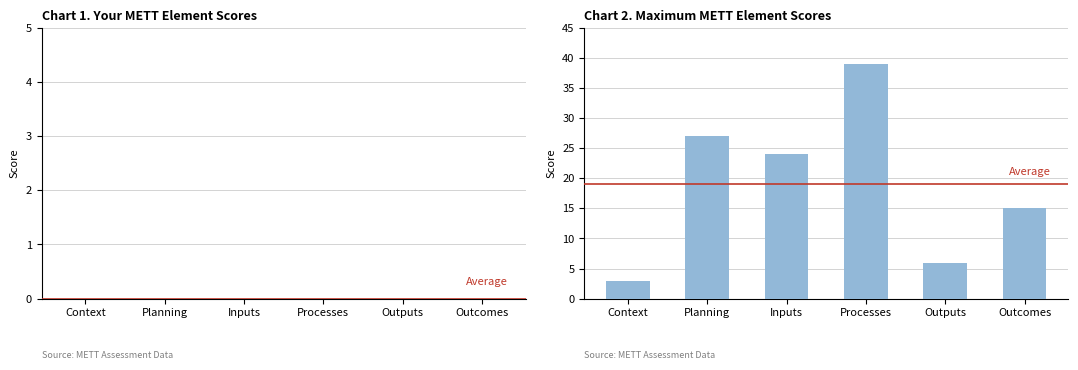

List the labels in order of value, smallest first.

Context, Outputs, Outcomes, Inputs, Planning, Processes